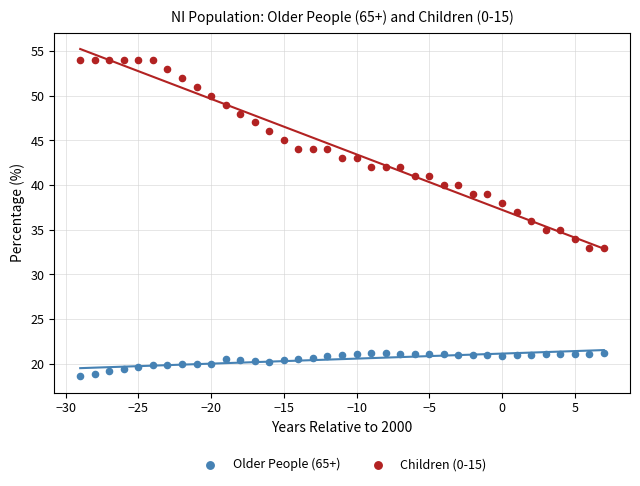

What is the X range (max minus min) for the scatter plot?

36.0